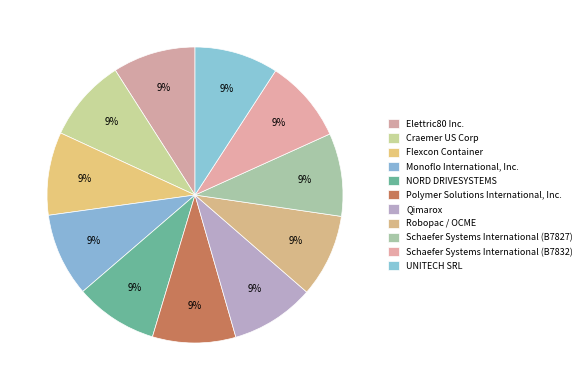

How many segments does this pie chart have?

11